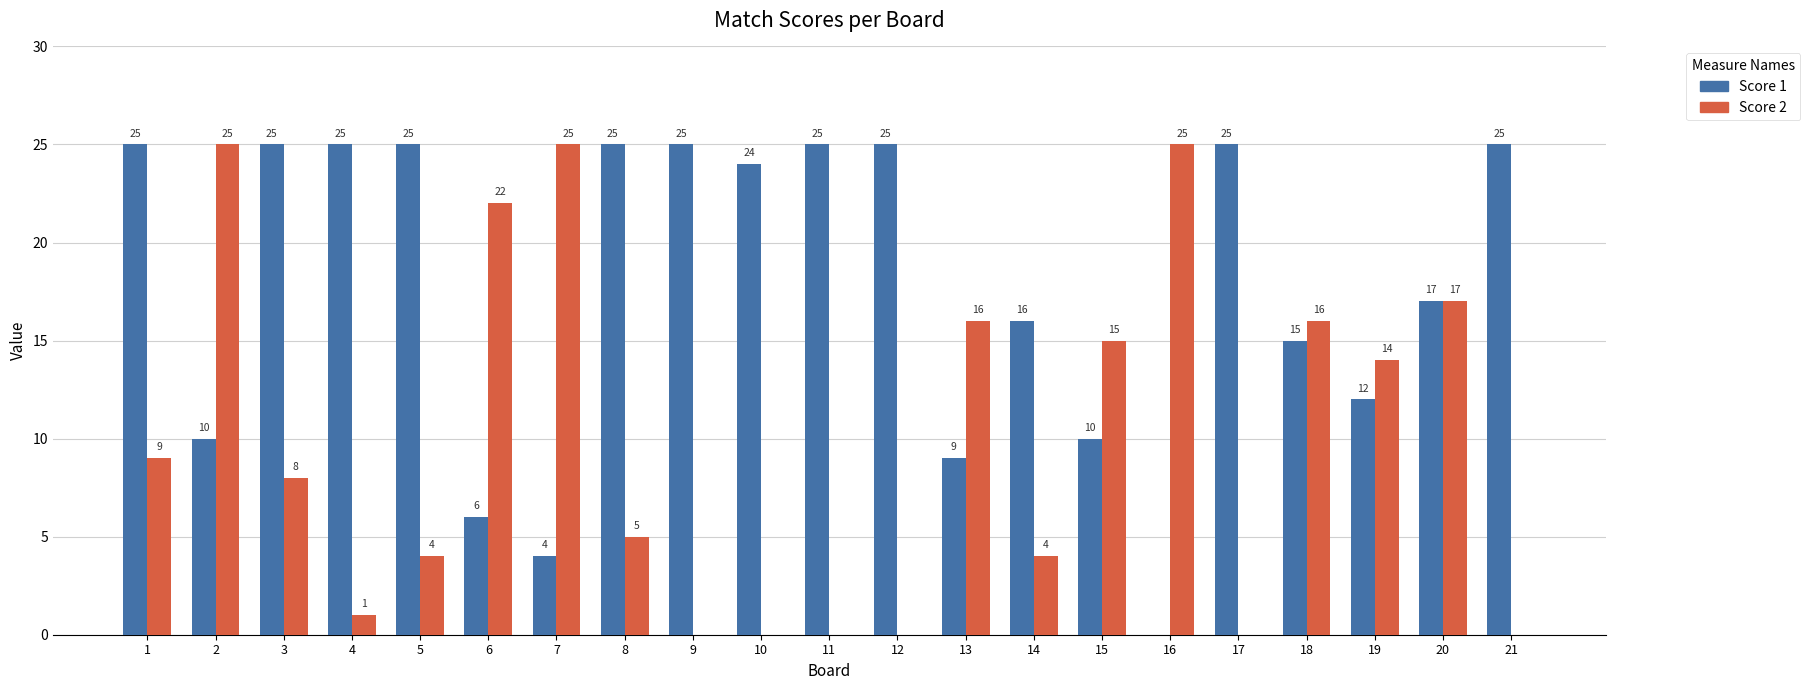

True or false: Score 2 has a value of 25 at 16.

True